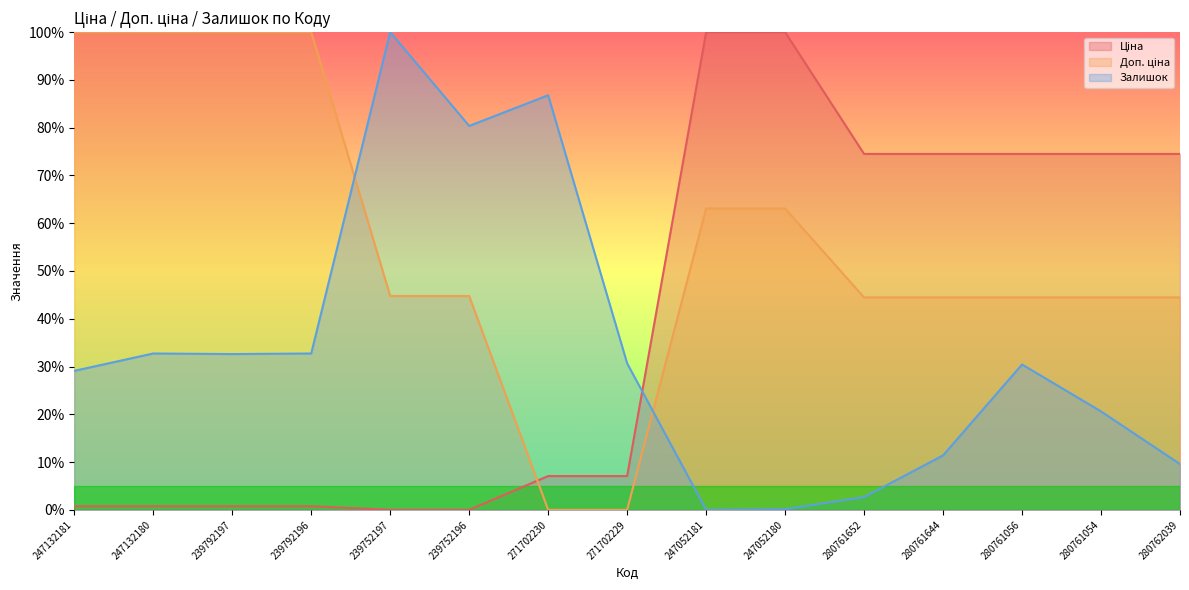

At which category does Залишок reach its first local peak?

247132180